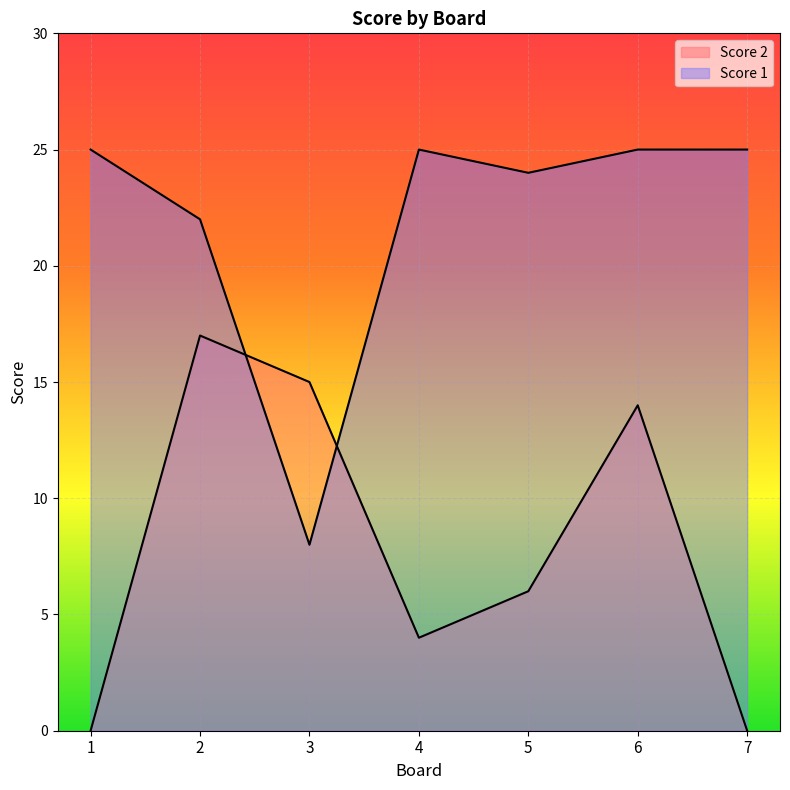

Reading left to right, extract all data points from this chart.

Score 1: 25	22	8	25	24	25	25
Score 2: 0	17	15	4	6	14	0